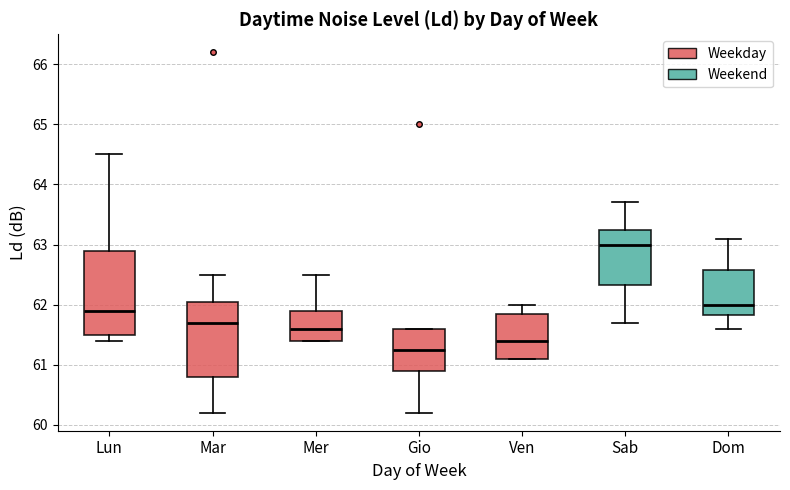

Reading left to right, read every box against the y-axis: the position of its median line, the range the box covers, and the ends of its whiskers. The values are not printed on the chart, so give them approximately, as read against the axis.

Lun: median 61.9, box 61.5 to 62.9, whiskers 61.4 to 64.5
Mar: median 61.7, box 60.8 to 62.1, whiskers 60.2 to 62.5
Mer: median 61.6, box 61.4 to 61.9, whiskers 61.4 to 62.5
Gio: median 61.3, box 60.9 to 61.6, whiskers 60.2 to 61.6
Ven: median 61.4, box 61.1 to 61.9, whiskers 61.1 to 62.0
Sab: median 63.0, box 62.3 to 63.3, whiskers 61.7 to 63.7
Dom: median 62.0, box 61.8 to 62.6, whiskers 61.6 to 63.1